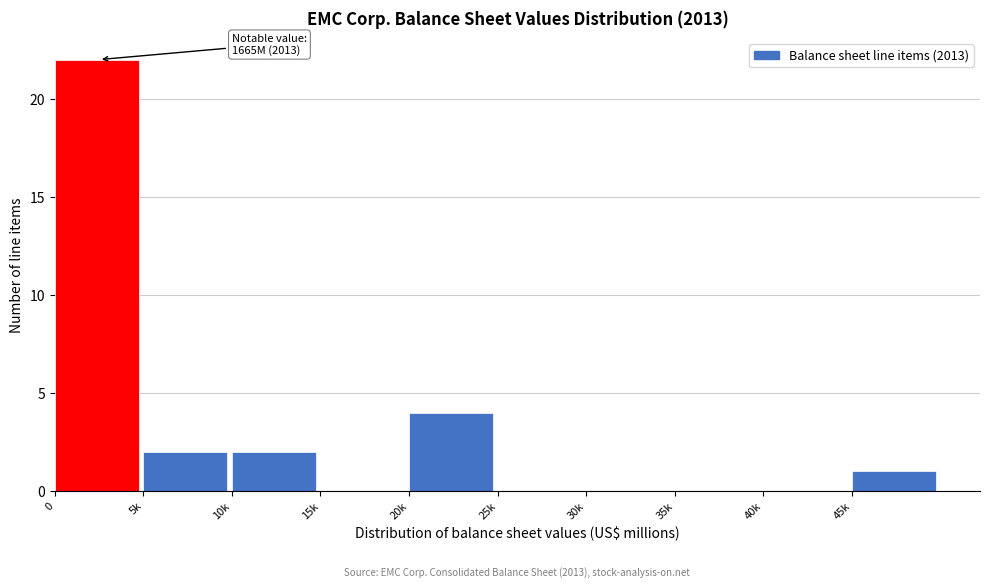

Reading left to right, transcribe all the data shown in this chart.

0=22	5k=2	10k=2	15k=0	20k=4	25k=0	30k=0	35k=0	40k=0	45k=1